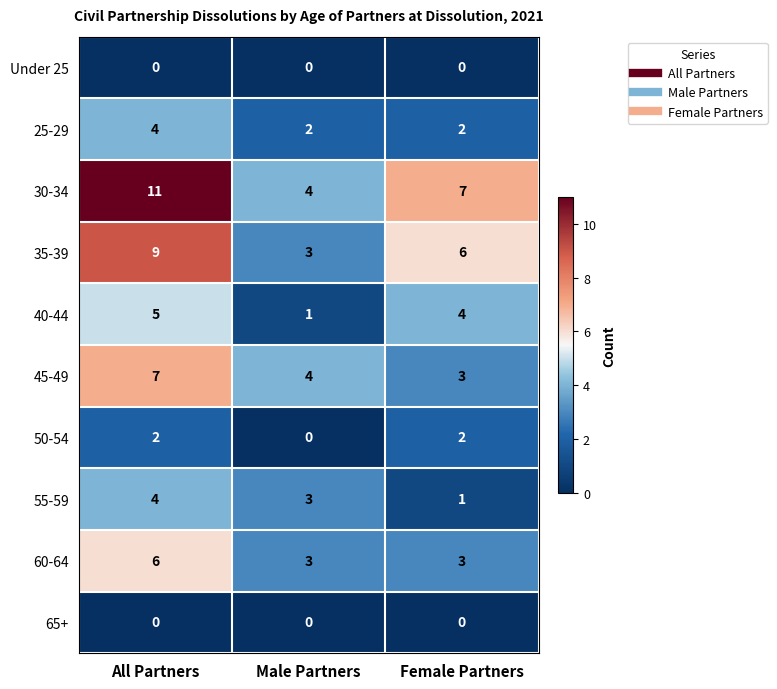

What is the spread (max minus min) of values at Female Partners?

7